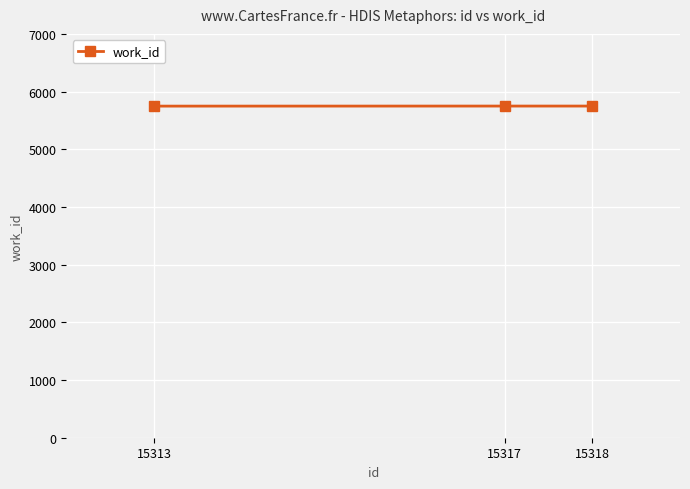

What is the ratio of the value at 15313 to the value at 15317?

1.0